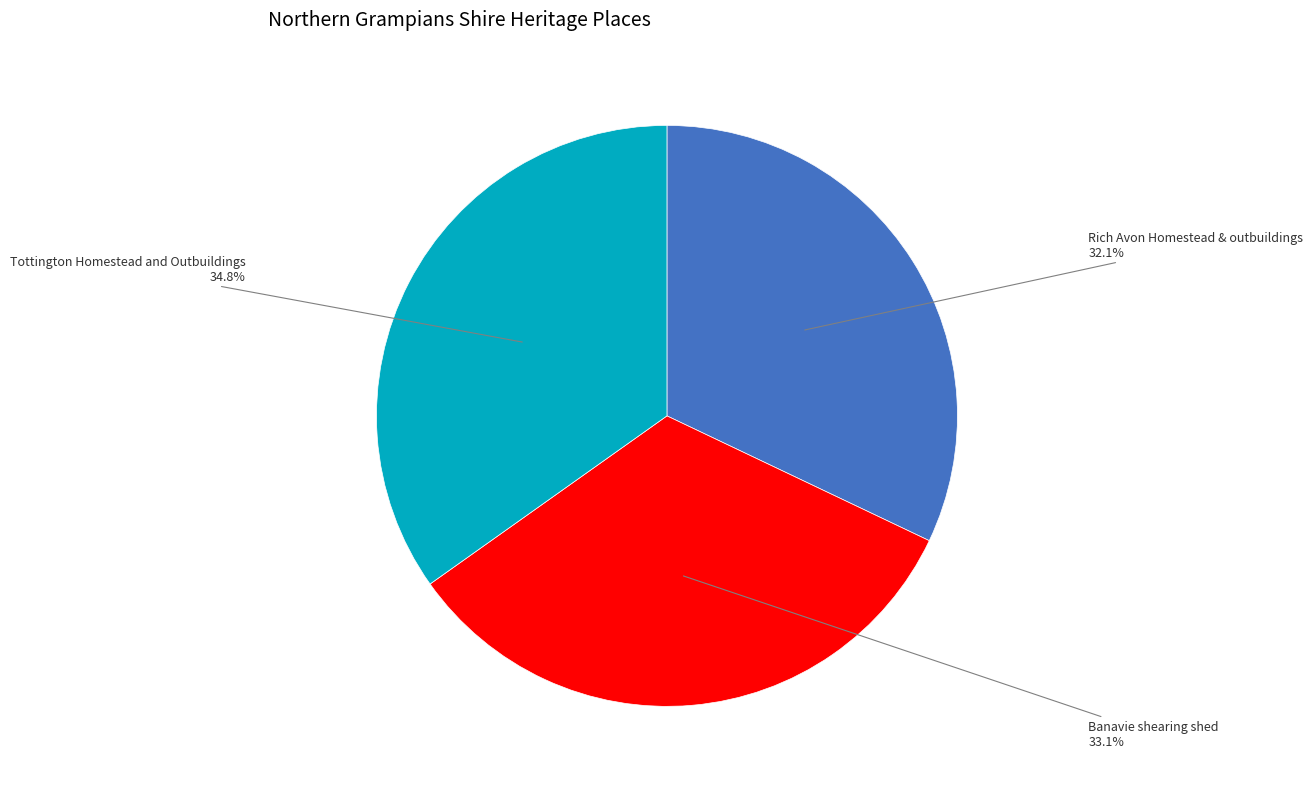

Does any single category account for the majority?

No